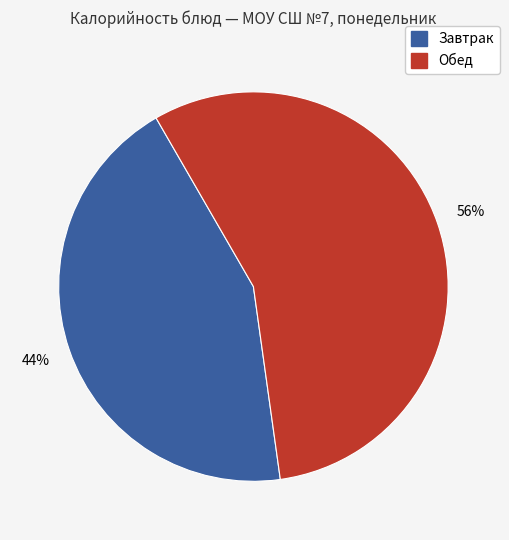

To the nearest percent, what is the average slice percentage?

50%